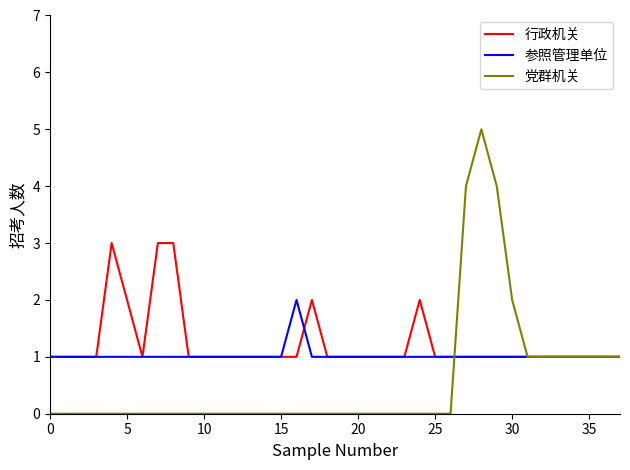

Which series has the largest range (max minus min)?

党群机关